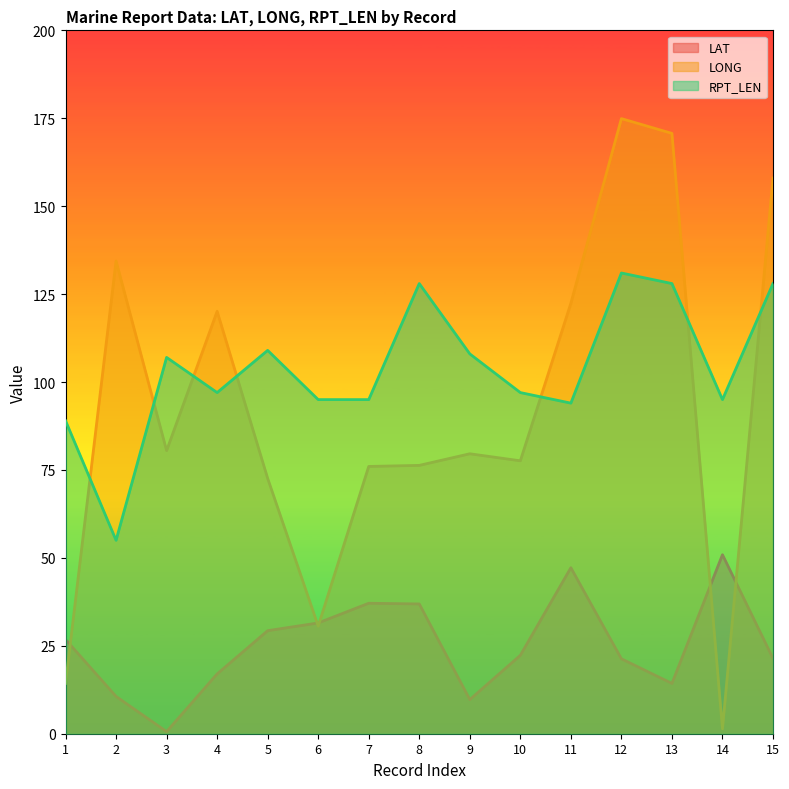

How many lines are shown in the chart?

3